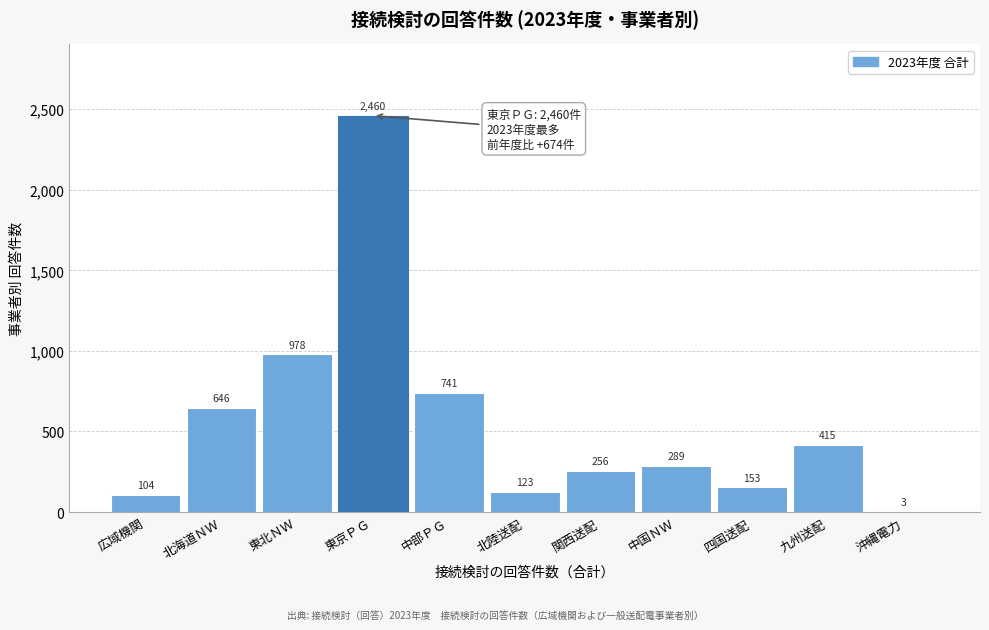

Reading right to left, what are all the values shown in this chart?

沖縄電力=3	九州送配=415	四国送配=153	中国ＮＷ=289	関西送配=256	北陸送配=123	中部ＰＧ=741	東京ＰＧ=2460	東北ＮＷ=978	北海道ＮＷ=646	広域機関=104